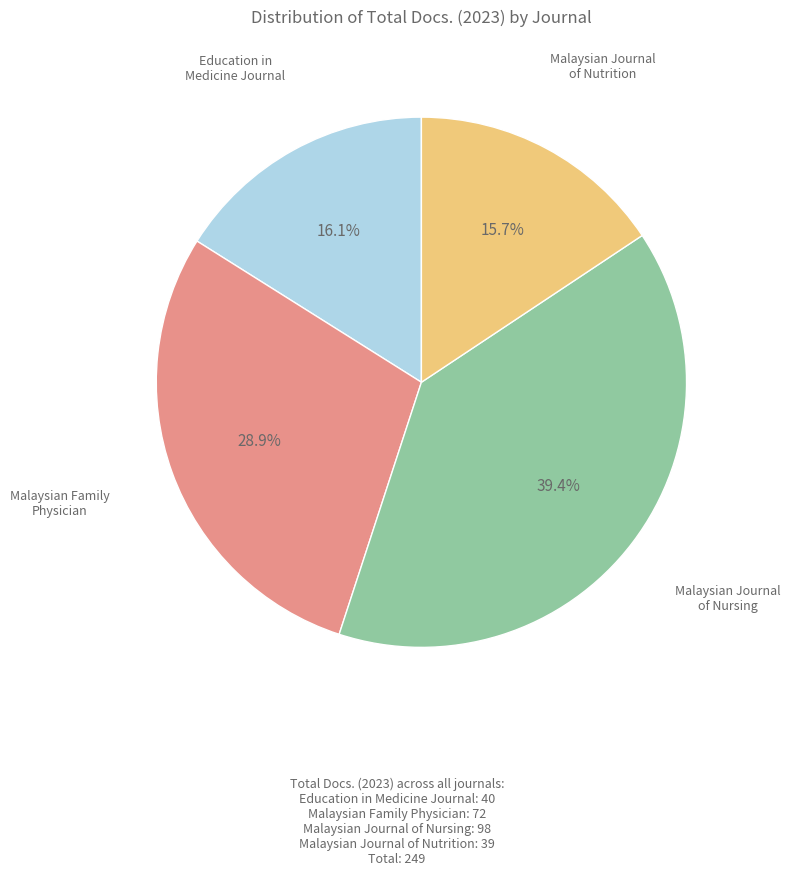

Does any single category account for the majority?

No